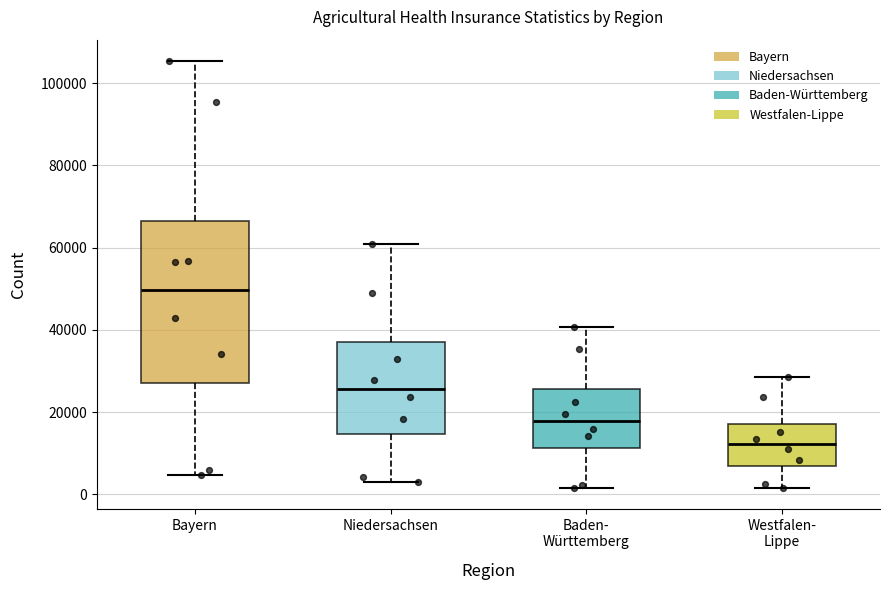

Which box has the highest median line?

Bayern